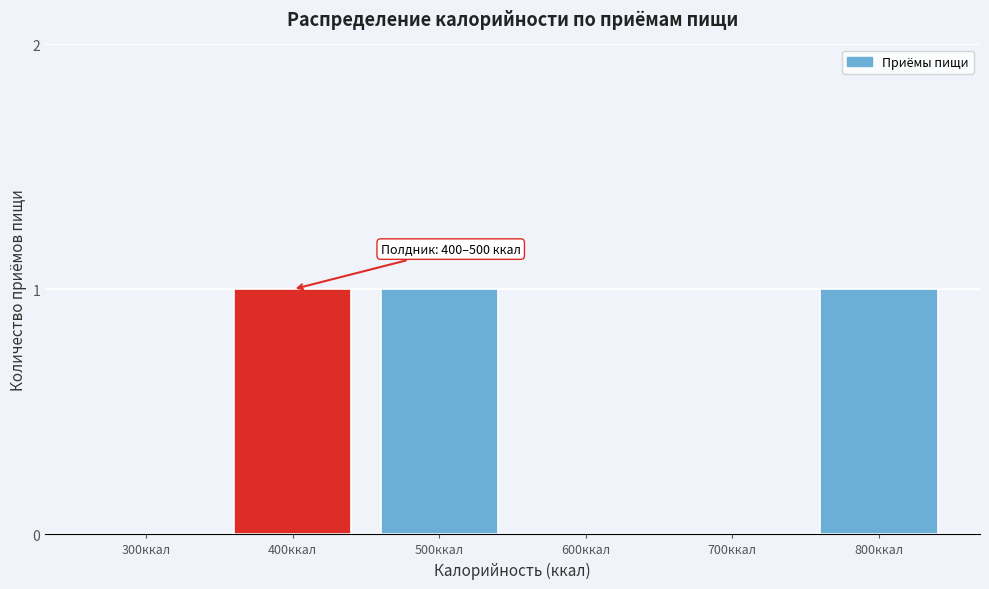

Reading left to right, extract all data points from this chart.

300ккал=0	400ккал=1	500ккал=1	600ккал=0	700ккал=0	800ккал=1